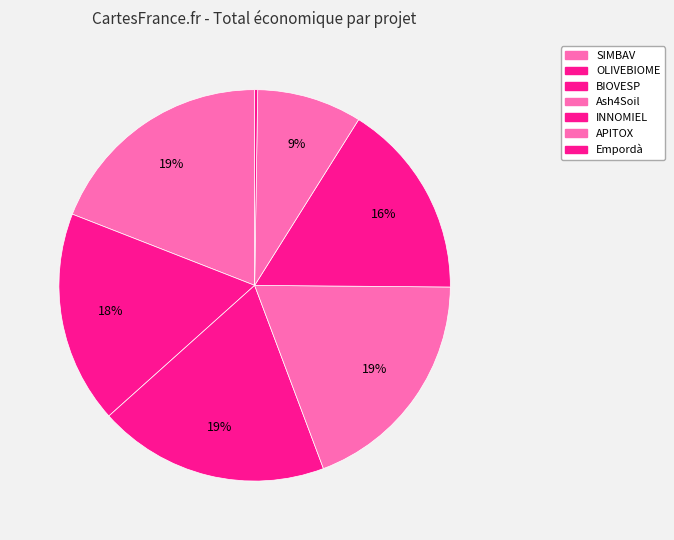

What percentage is the SIMBAV slice, to the nearest percent?

19%